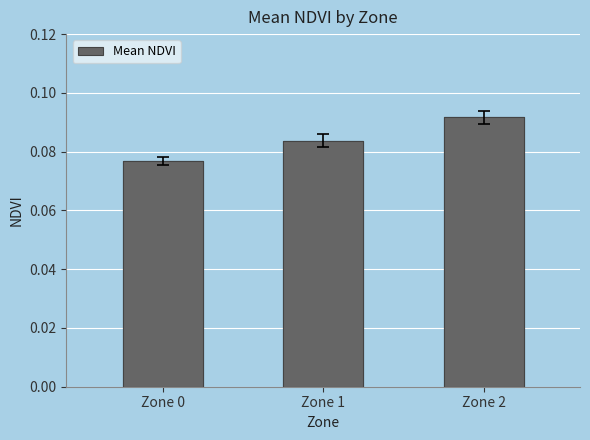

What is the greatest value displayed?

0.1